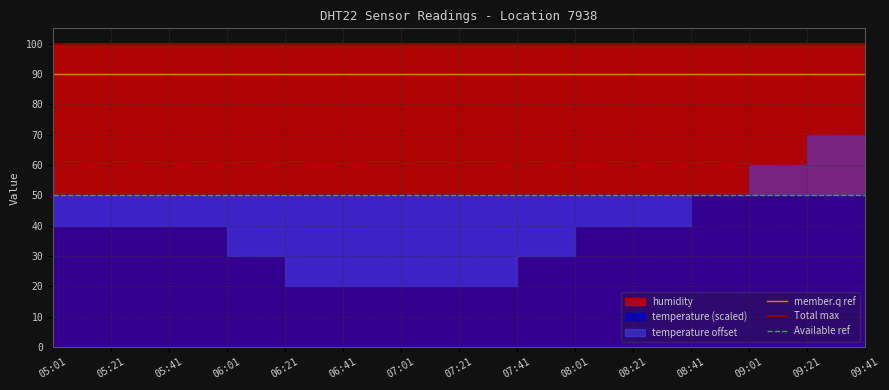

At which category does the chart reach its peak across all series?

05:01